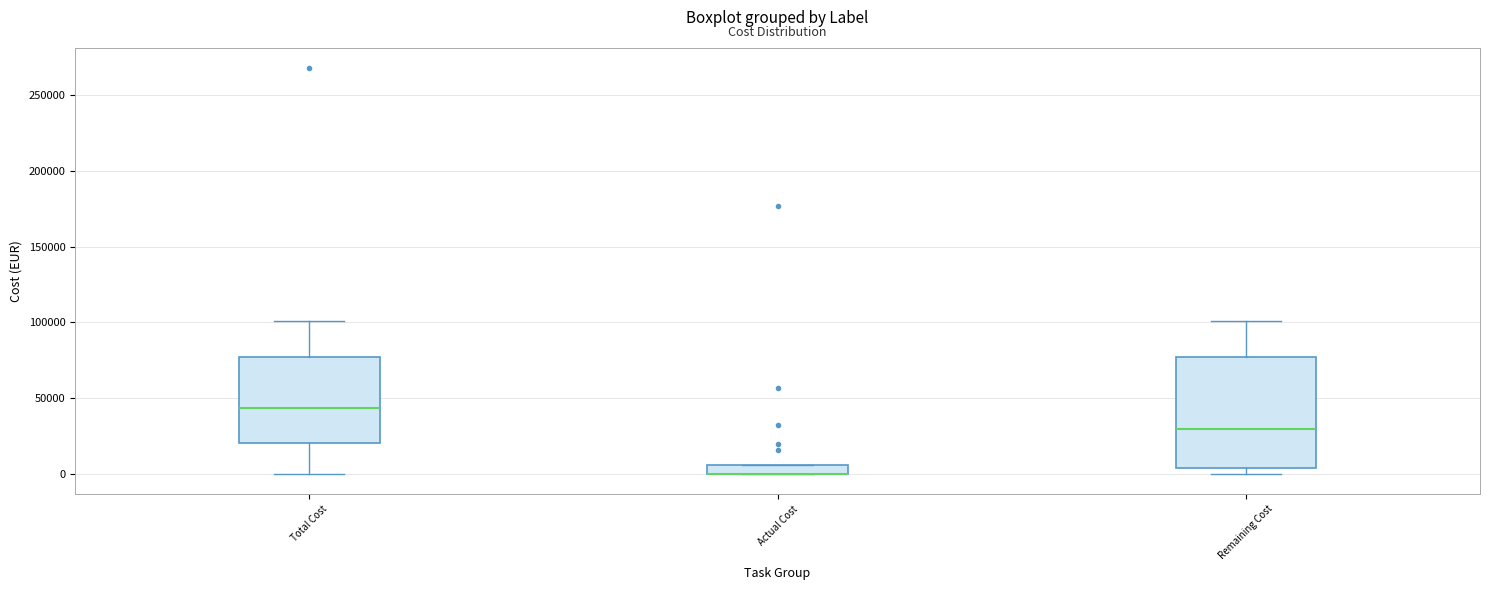

Which box is the tallest, from its lower edge to its upper edge?

Remaining Cost